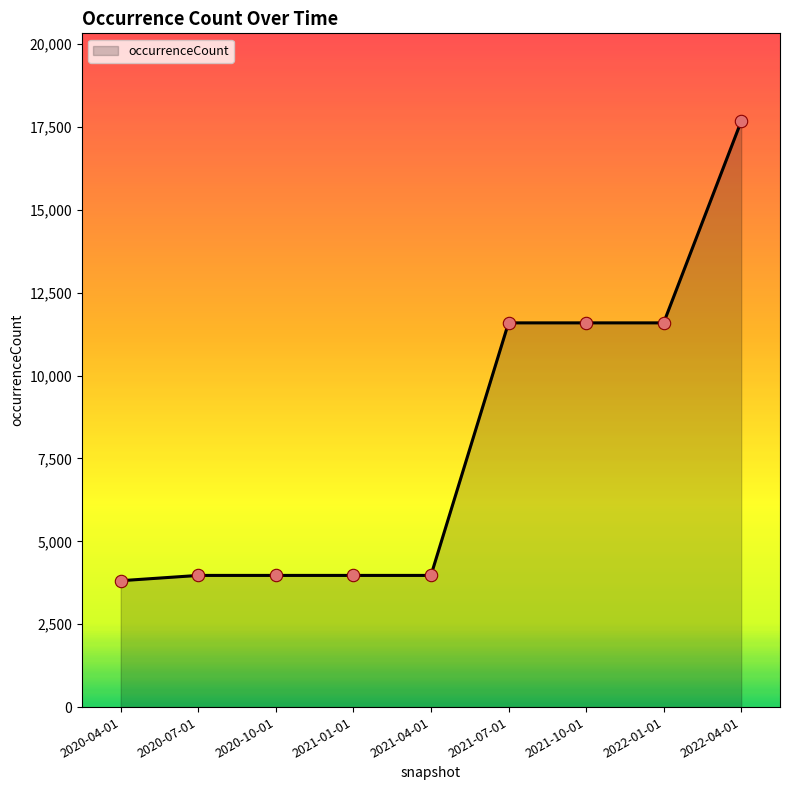

What is the change in value from 2020-07-01 to 2021-07-01?

+7618